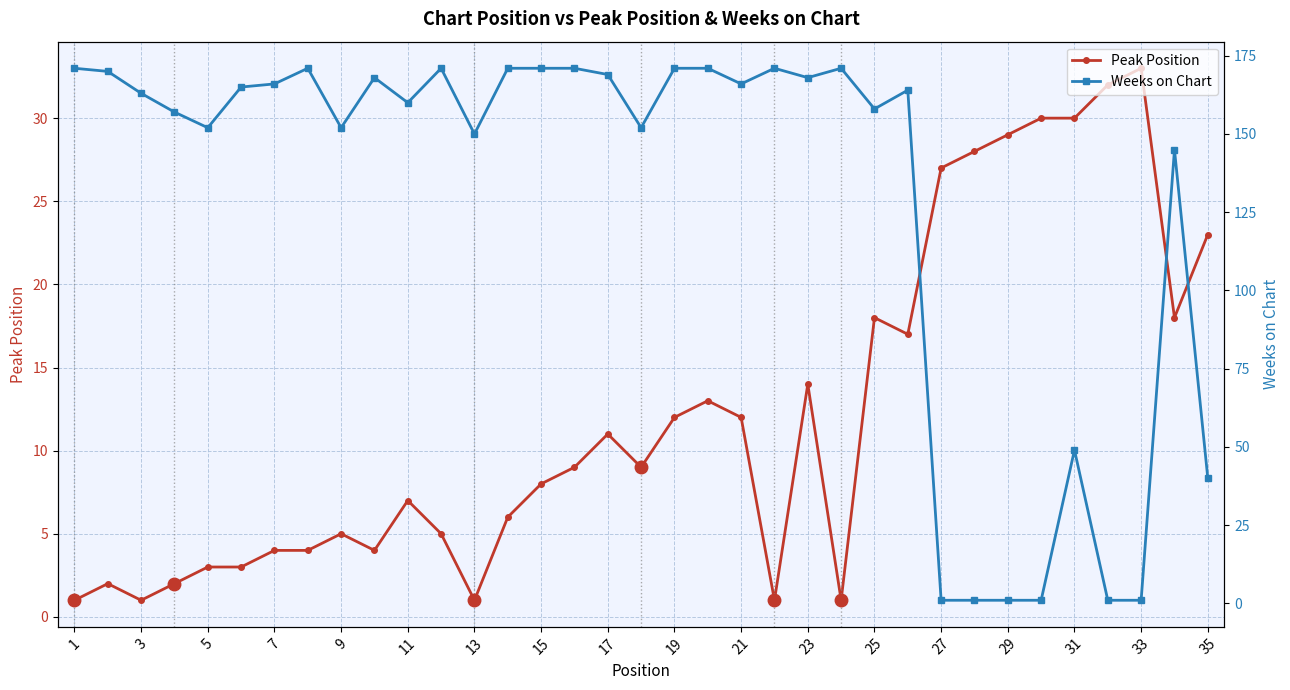

Rank the series by their maximum value, from lowest to highest.

Peak Position, Weeks on Chart